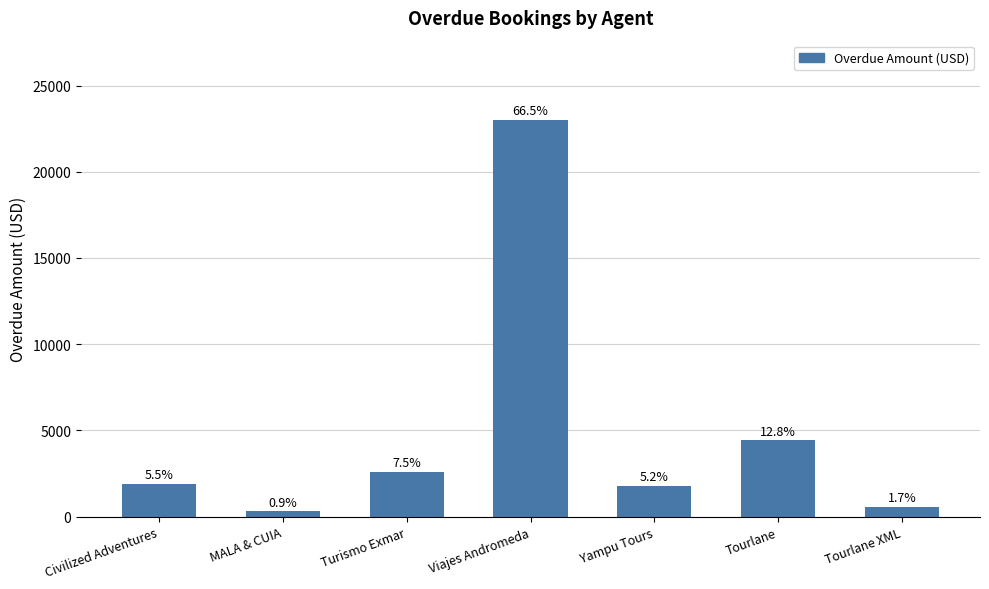

What is the minimum value shown in the chart?

320.0